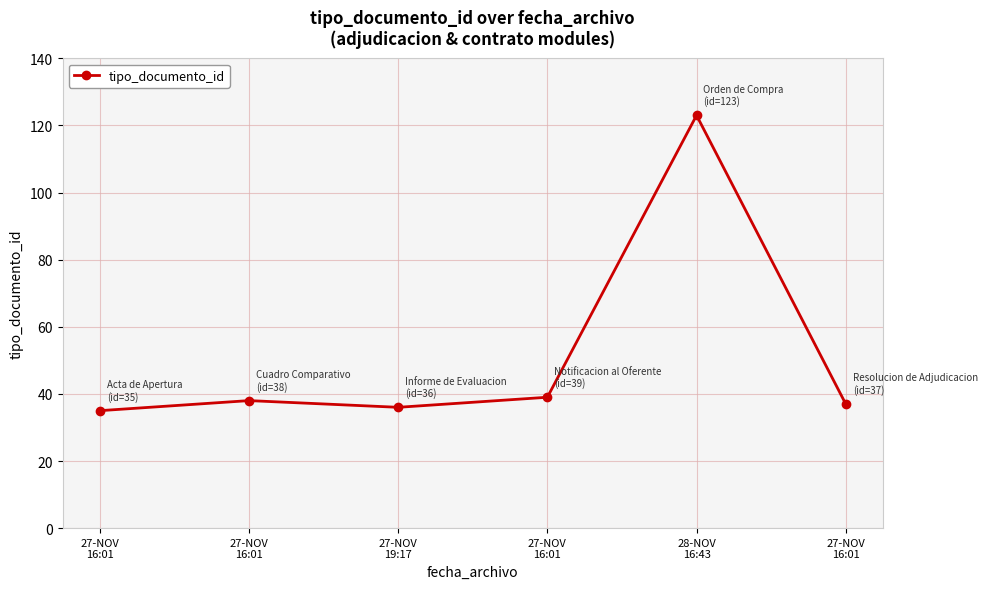

Reading left to right, extract all data points from this chart.

27-NOV
16:01=35	27-NOV
16:01=38	27-NOV
19:17=36	27-NOV
16:01=39	28-NOV
16:43=123	27-NOV
16:01=37